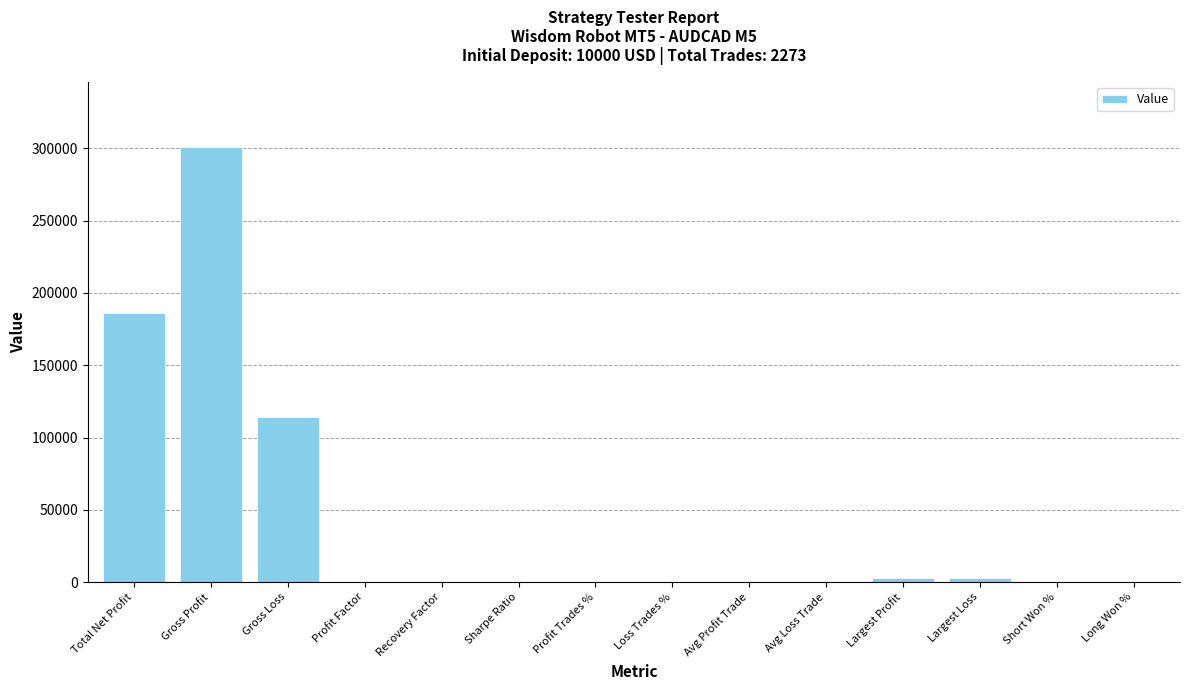

Which category has the highest value across all series?

Gross Profit